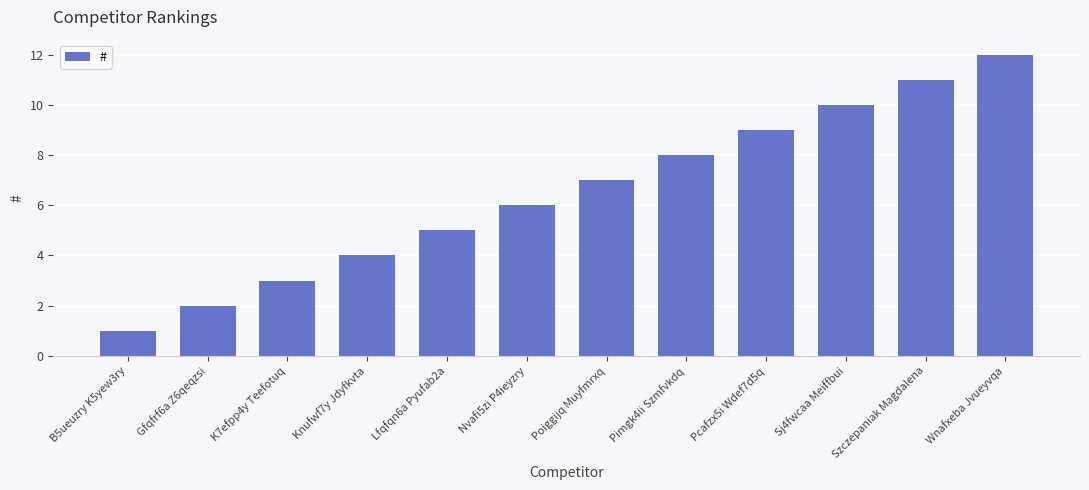

Which category has the lowest value across all series?

B5ueuzry K5yew3ry